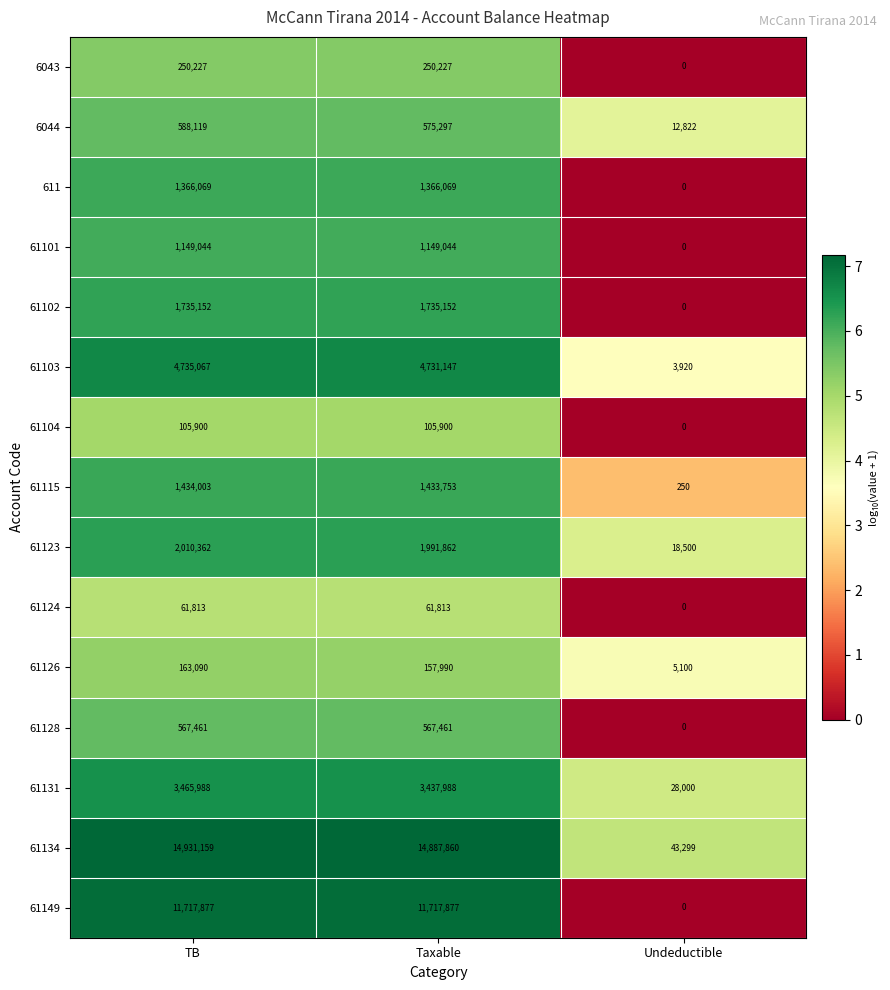

Which category has the lowest value across all series?

Undeductible